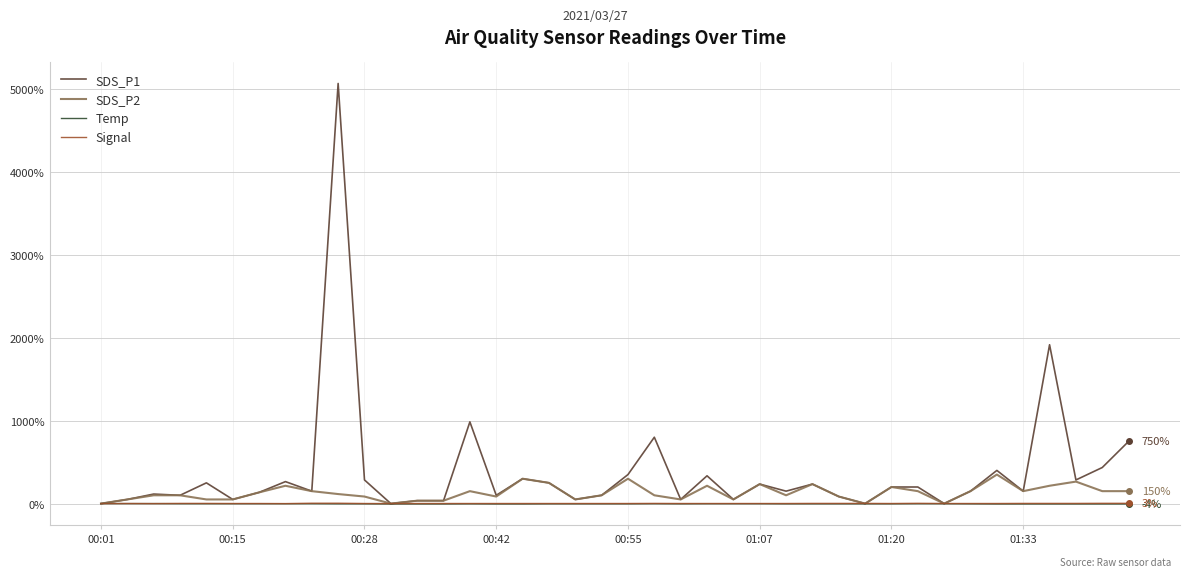

Which series has the largest total across all categories?

SDS_P1